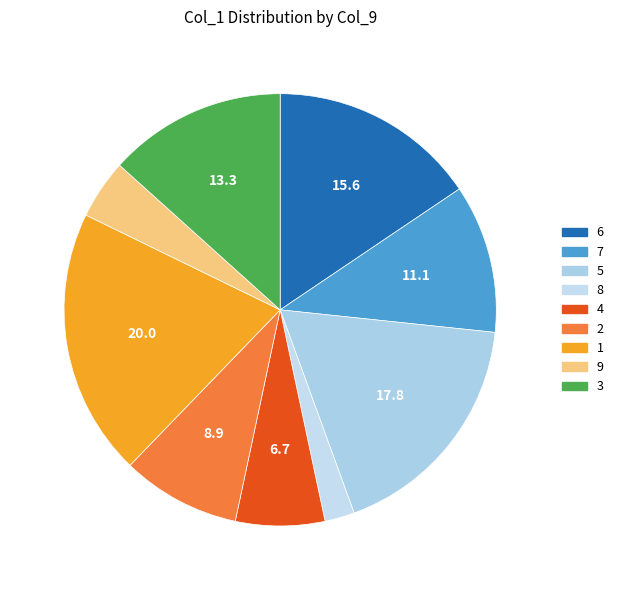

What is the ratio of the value at 4 to the value at 5?

0.4